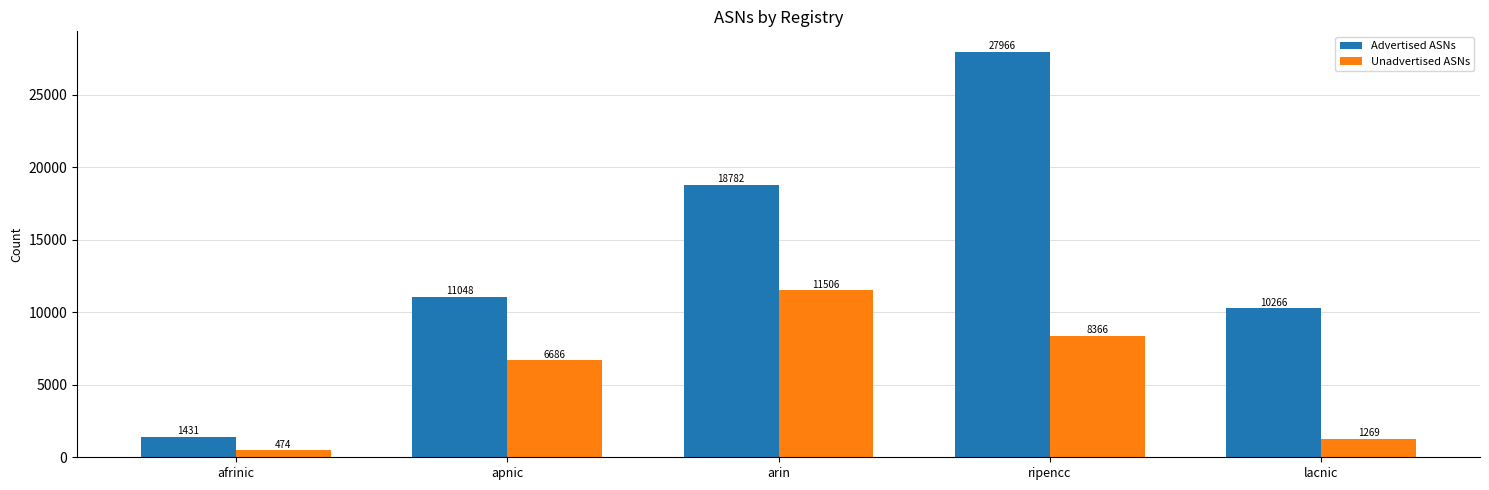

How many groups of bars are there?

5